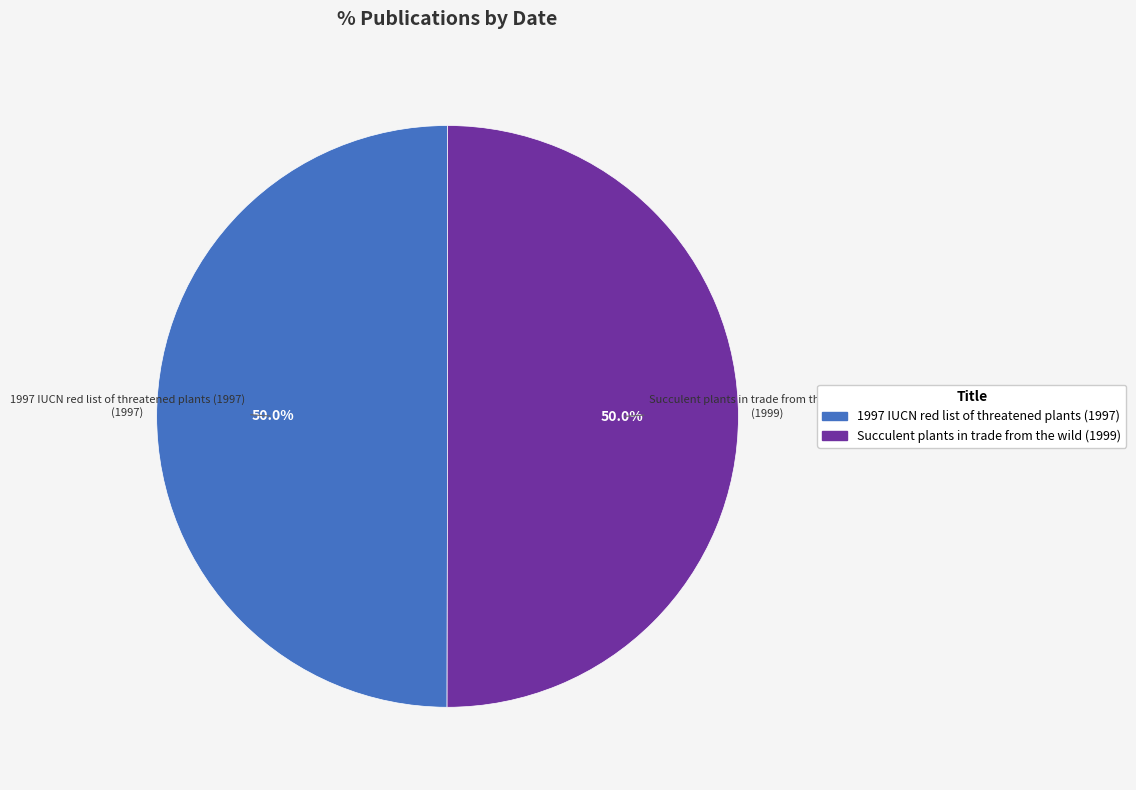

Approximately how many times larger is the value at Succulent plants in trade from the wild (1999) compared to 1997 IUCN red list of threatened plants (1997)?

1.0